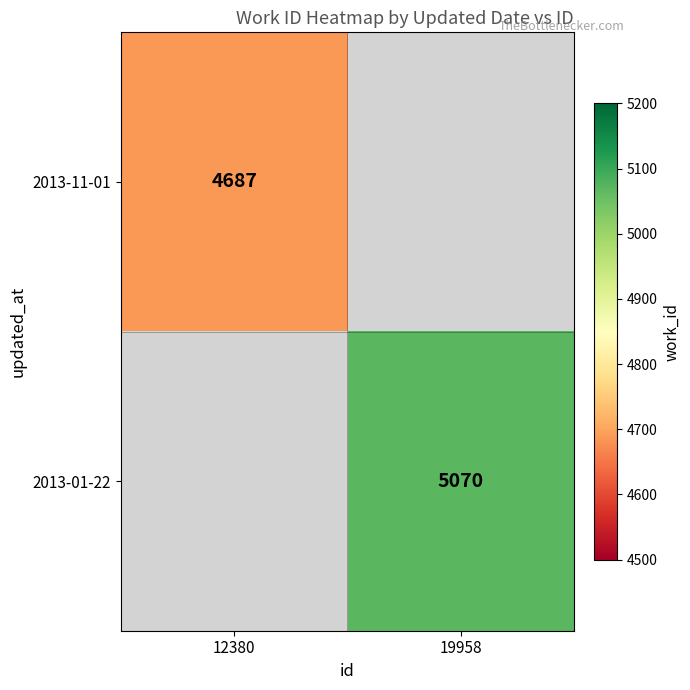

At how many categories does at least one series exceed 4837?

1